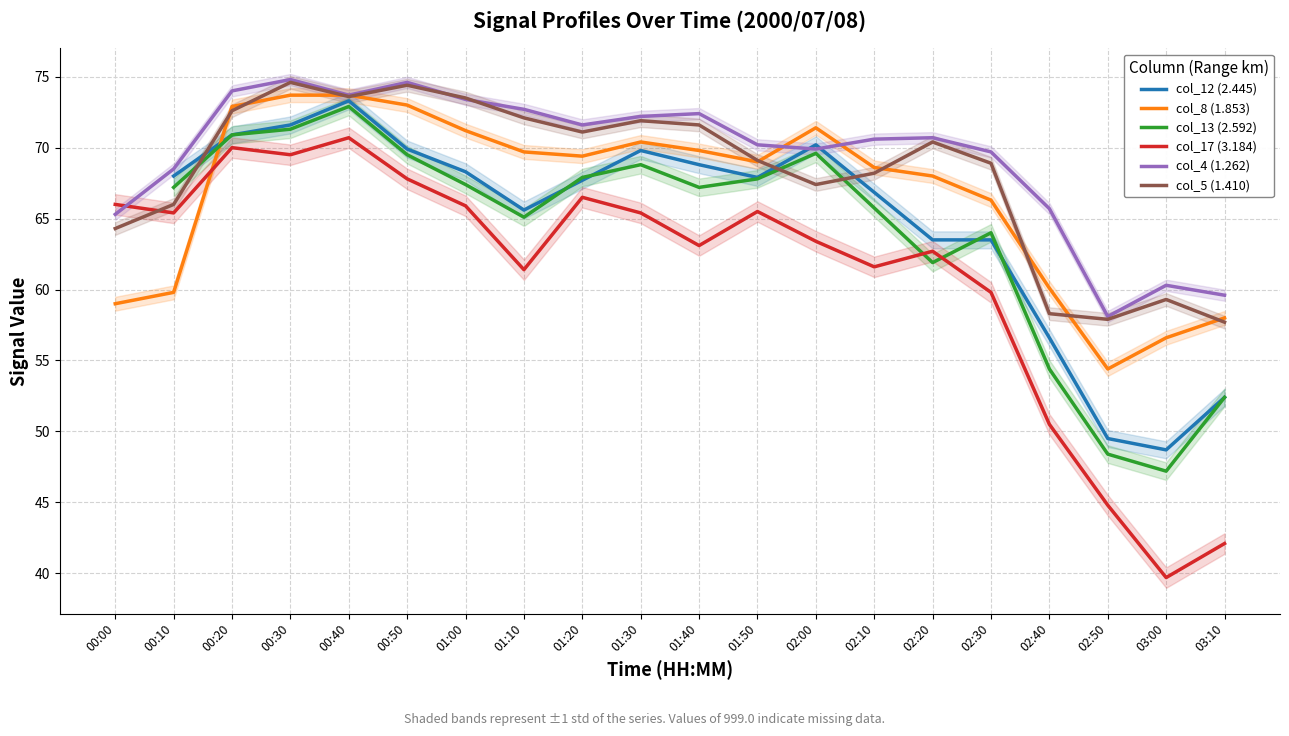

Read the col_4 (1.262) value at 03:00.

60.3